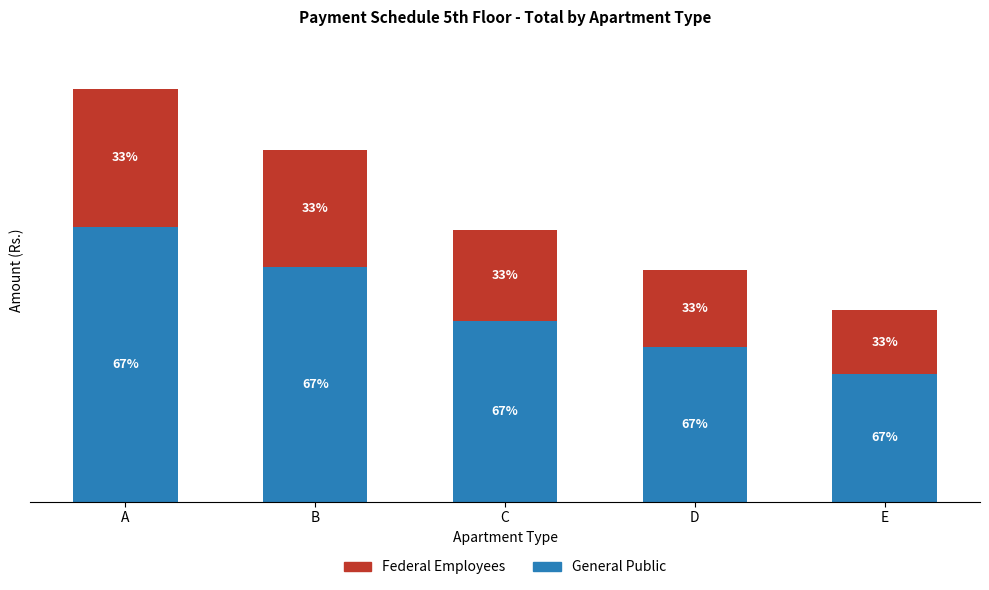

Does the chart contain stacked bars?

Yes